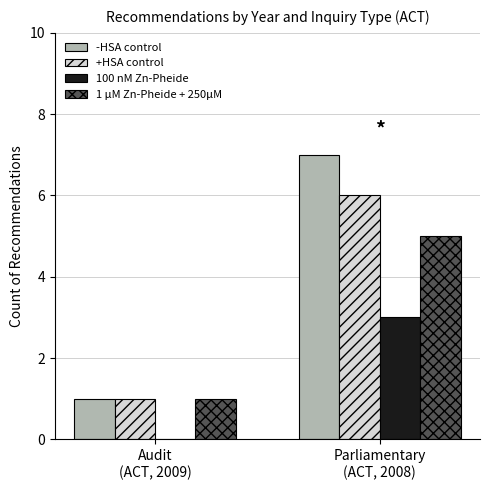

Which category has the highest value across all series?

Parliamentary
(ACT, 2008)